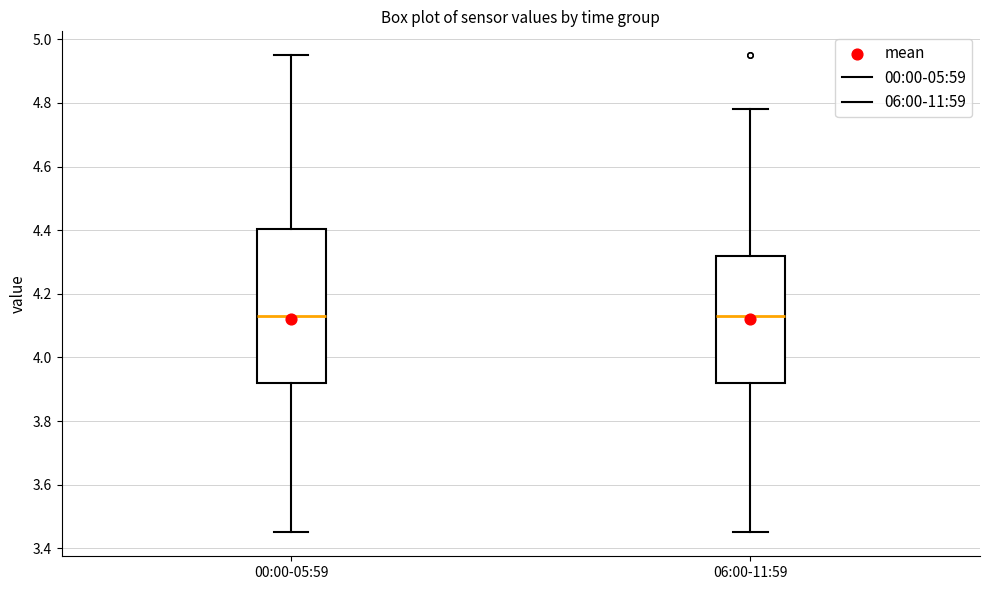

Reading left to right, transcribe this box plot: for each box, give where its median line is, the range the box spans, and where its two whiskers end, as read against the y-axis. The values are not printed on the chart, so give them approximately, as read against the axis.

00:00-05:59: median 4.14, box 3.92 to 4.40, whiskers 3.46 to 4.96
06:00-11:59: median 4.14, box 3.92 to 4.32, whiskers 3.46 to 4.78